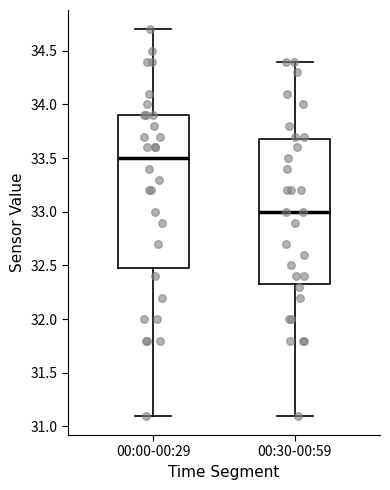

Comparing the boxes themselves (not the whiskers), which one is the tallest?

00:00-00:29